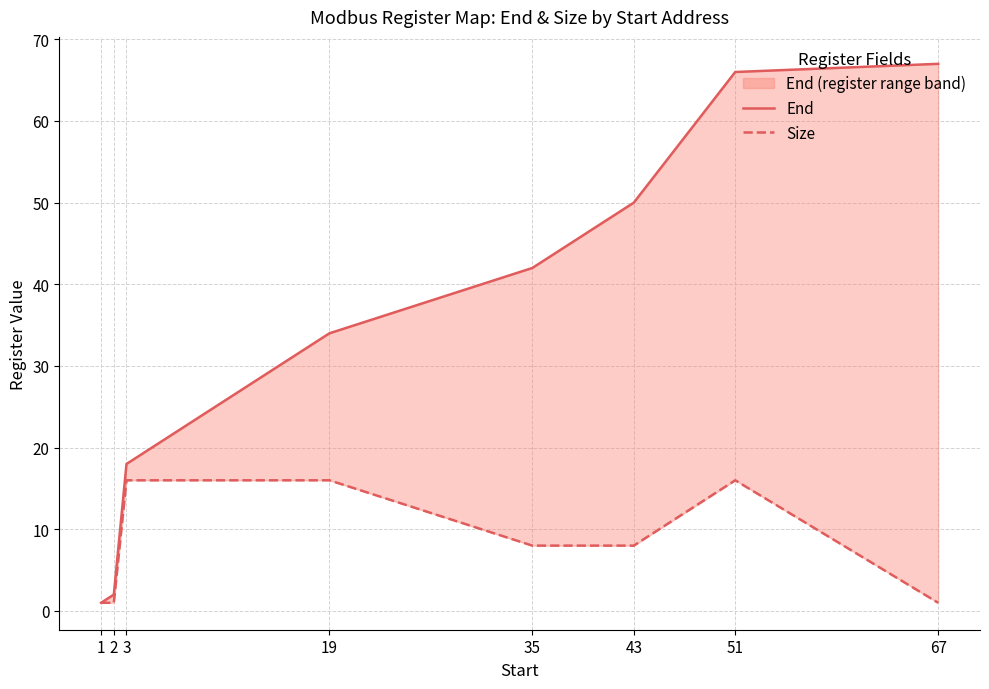

Reading left to right, transcribe all the data shown in this chart.

End: 1	2	18	34	42	50	66	67
Size: 1	1	16	16	8	8	16	1